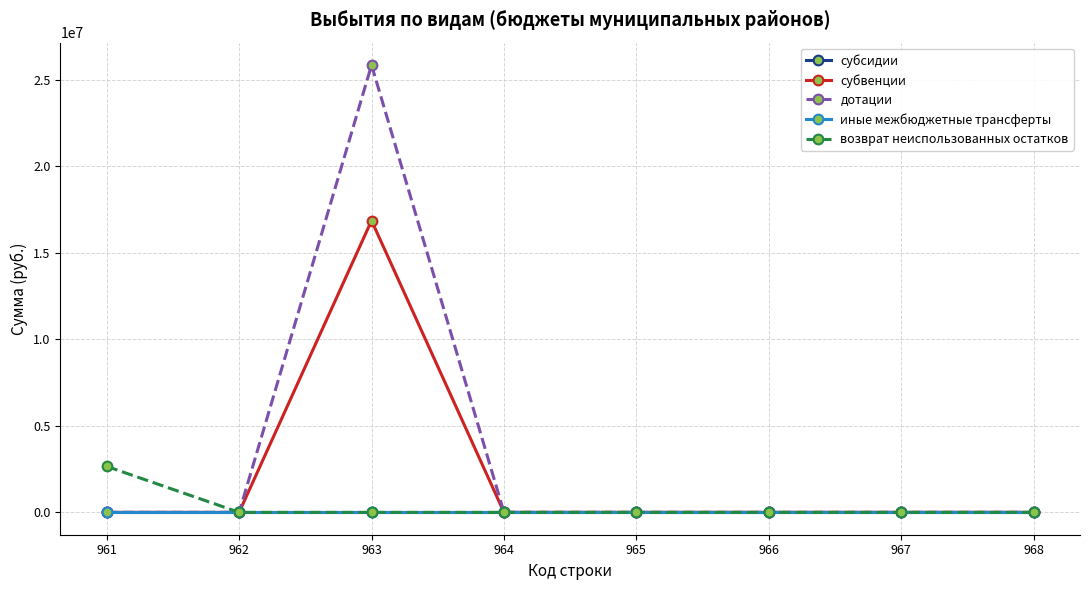

Which series has the largest total across all categories?

дотации